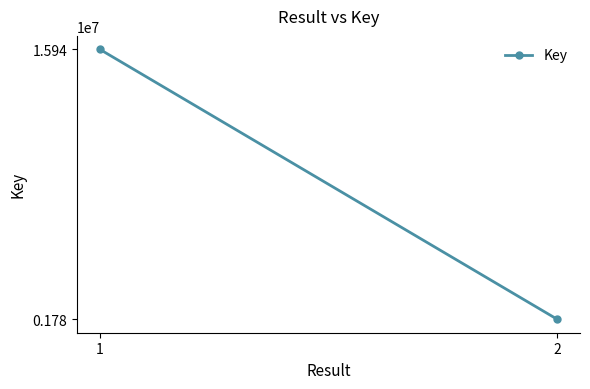

Rank the categories by value from highest to lowest.

1, 2